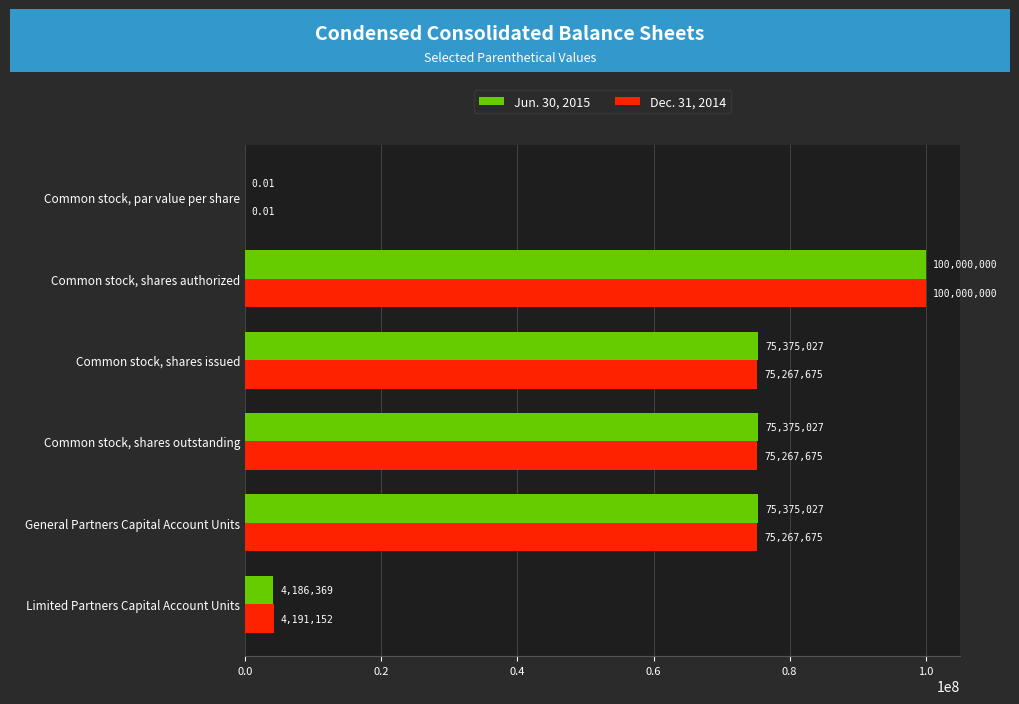

What is the sum of all Jun. 30, 2015 values?

330311450.0